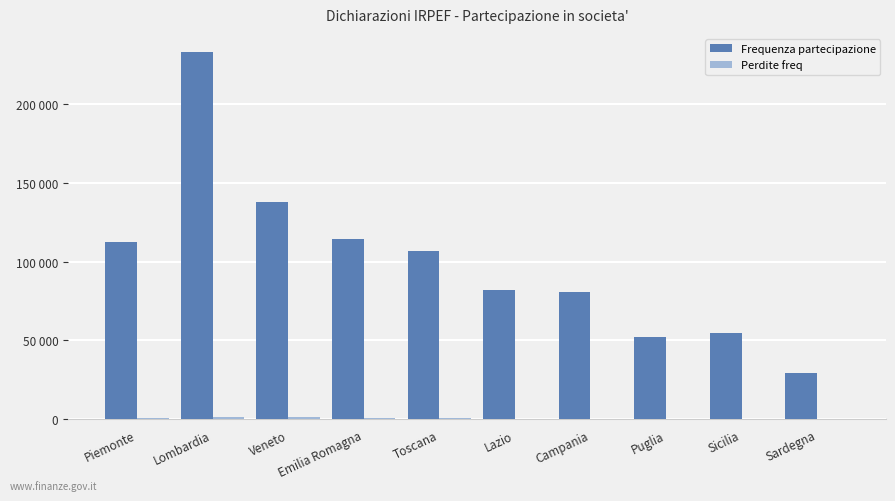

The Perdite freq series shows 1146 at Emilia Romagna. True or false?

True